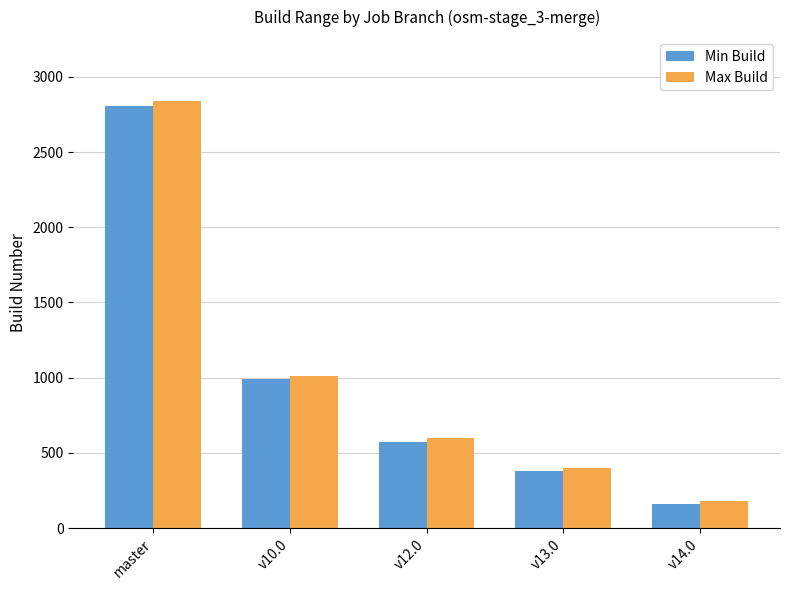

Are the bars grouped side by side (vs. stacked)?

Yes